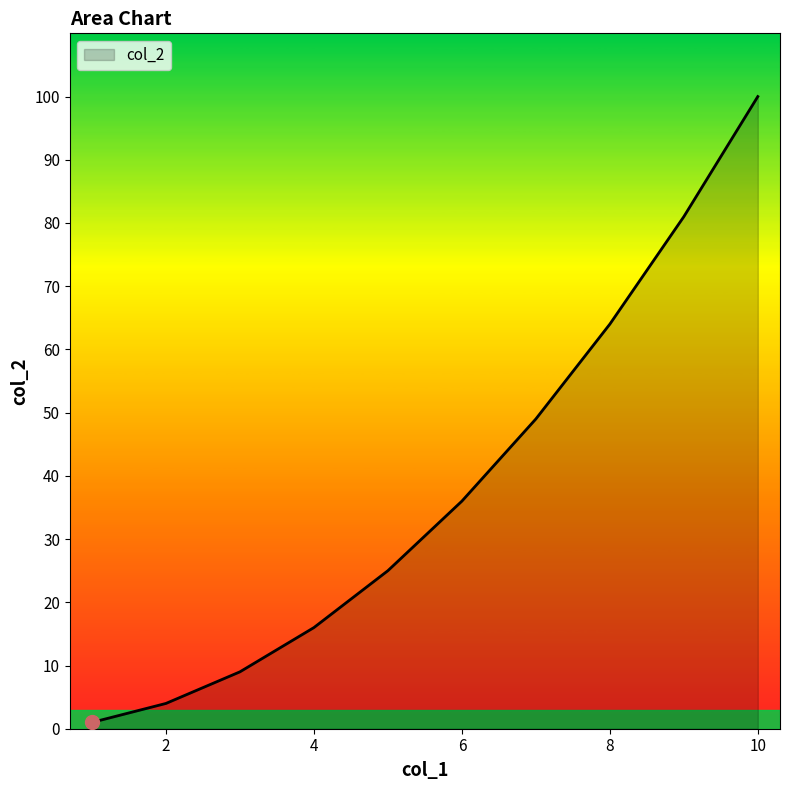

What is the difference between the maximum and second lowest values?

96